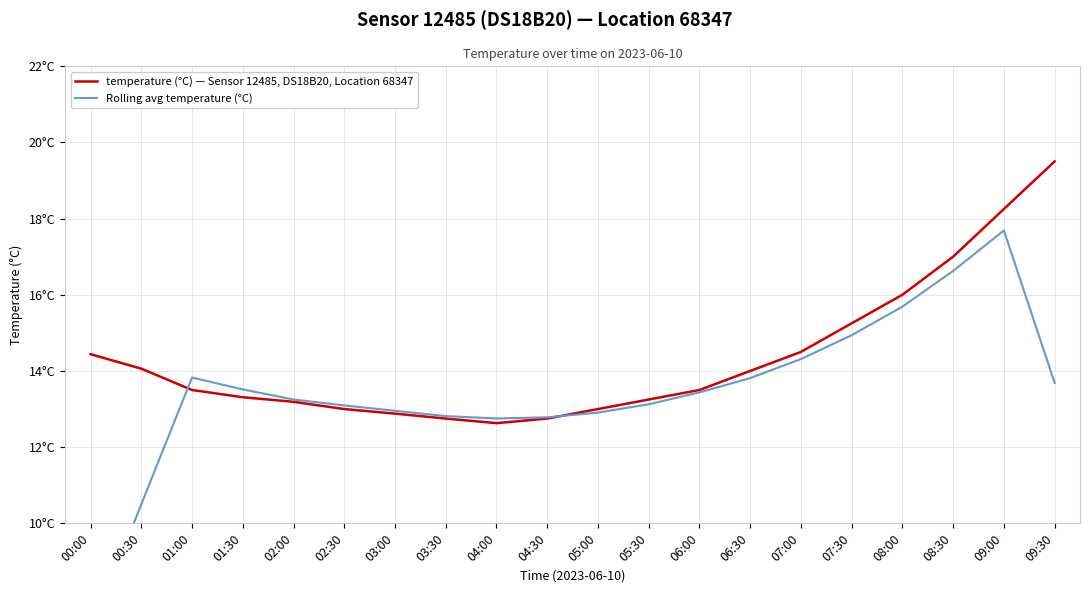

What position from the right is 02:00?

16